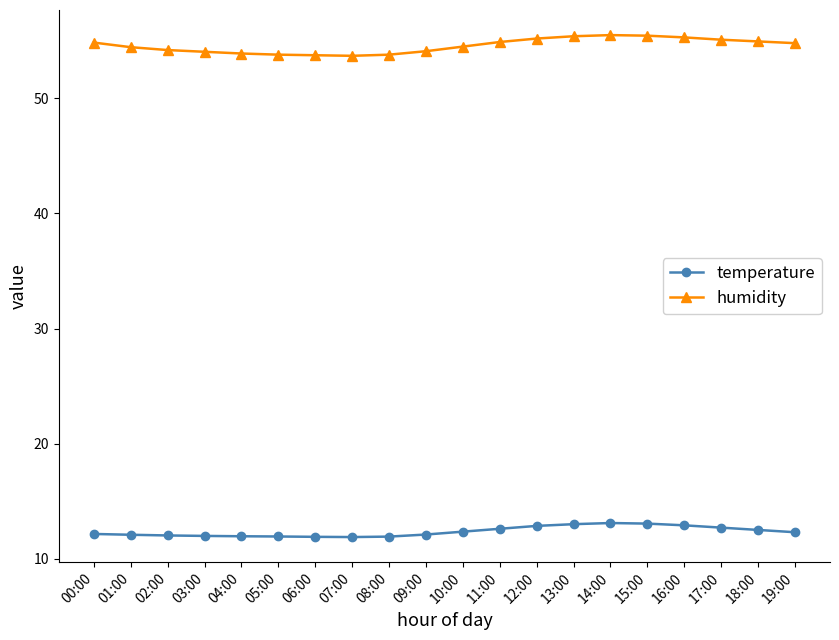

True or false: temperature has a value of 12.3 at 19:00.

True